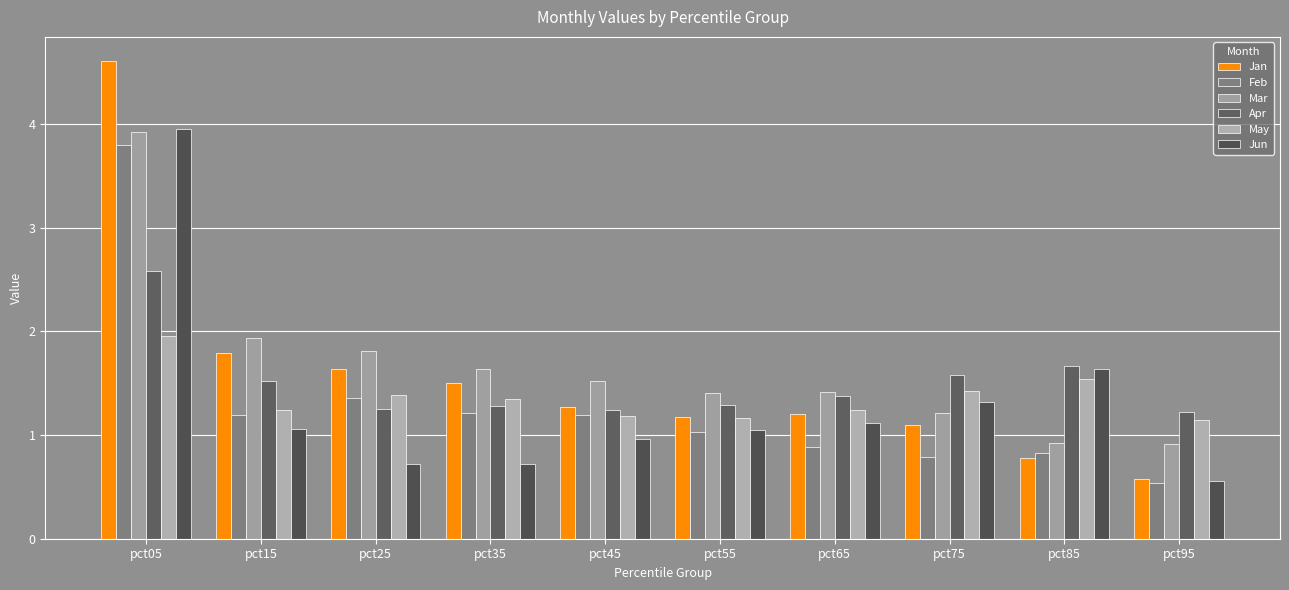

Reading right to left, what are all the values shown in this chart?

Jan: pct95=0.6	pct85=0.8	pct75=1.1	pct65=1.2	pct55=1.2	pct45=1.3	pct35=1.5	pct25=1.6	pct15=1.8	pct05=4.6
Feb: pct95=0.5	pct85=0.8	pct75=0.8	pct65=0.9	pct55=1.0	pct45=1.2	pct35=1.2	pct25=1.4	pct15=1.2	pct05=3.8
Mar: pct95=0.9	pct85=0.9	pct75=1.2	pct65=1.4	pct55=1.4	pct45=1.5	pct35=1.6	pct25=1.8	pct15=1.9	pct05=3.9
Apr: pct95=1.2	pct85=1.7	pct75=1.6	pct65=1.4	pct55=1.3	pct45=1.2	pct35=1.3	pct25=1.2	pct15=1.5	pct05=2.6
May: pct95=1.1	pct85=1.5	pct75=1.4	pct65=1.2	pct55=1.2	pct45=1.2	pct35=1.3	pct25=1.4	pct15=1.2	pct05=2.0
Jun: pct95=0.6	pct85=1.6	pct75=1.3	pct65=1.1	pct55=1.0	pct45=1.0	pct35=0.7	pct25=0.7	pct15=1.1	pct05=4.0